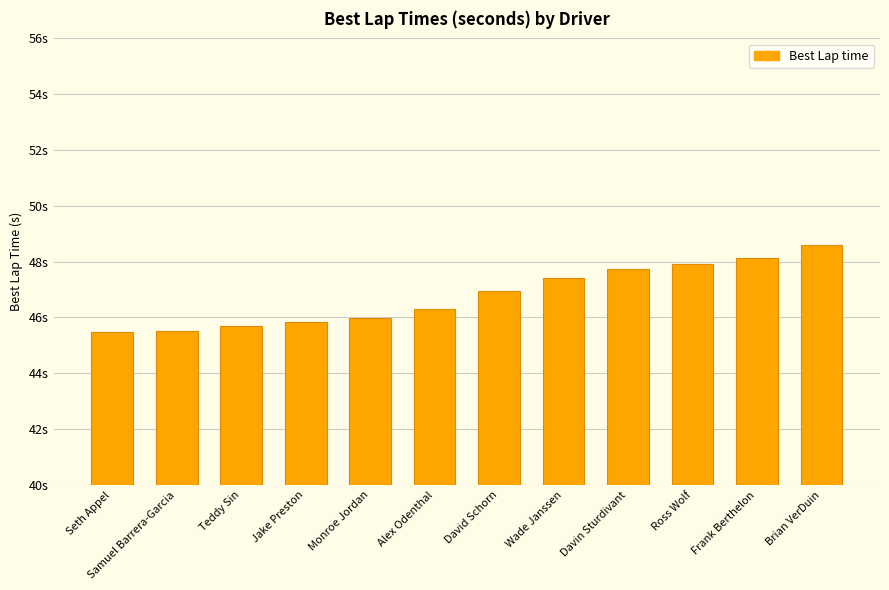

Does the chart contain any negative values?

No